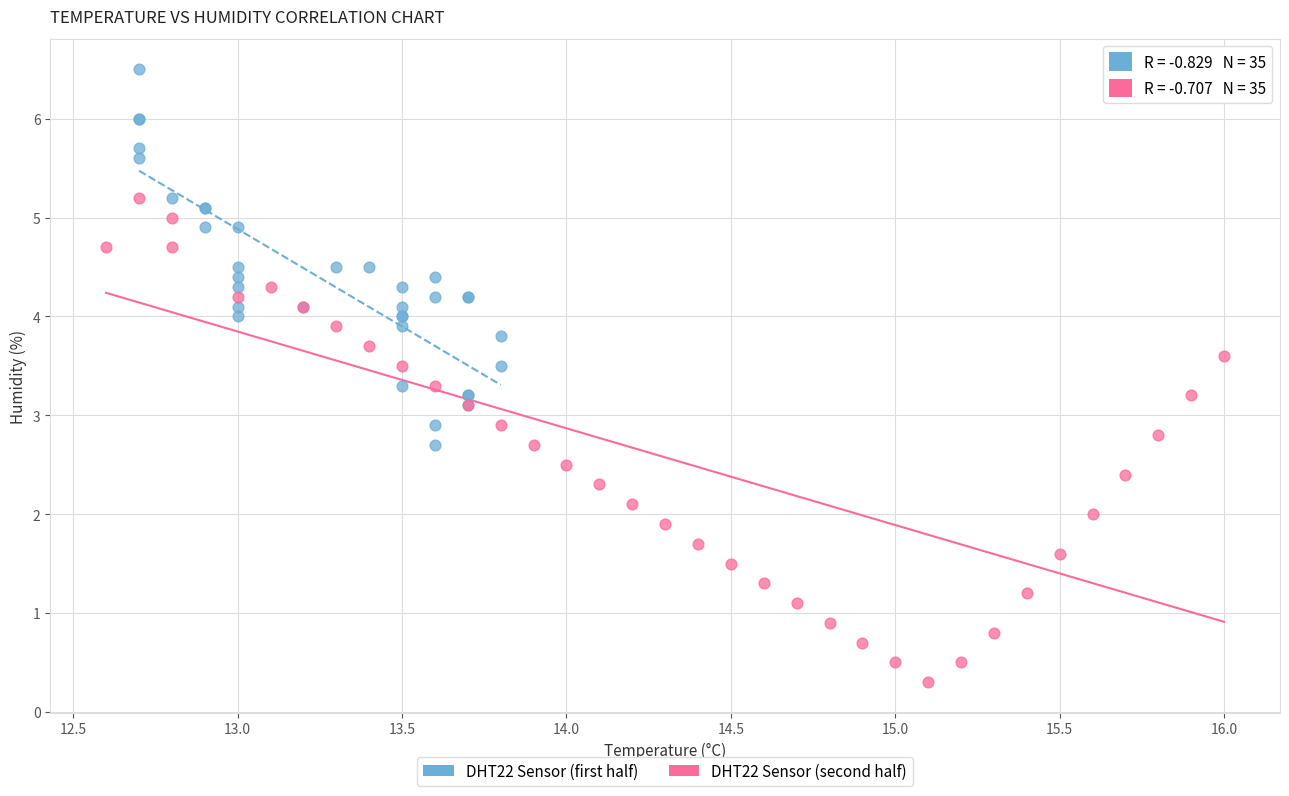

Which series contains the highest Y value?

DHT22 Sensor (first half)